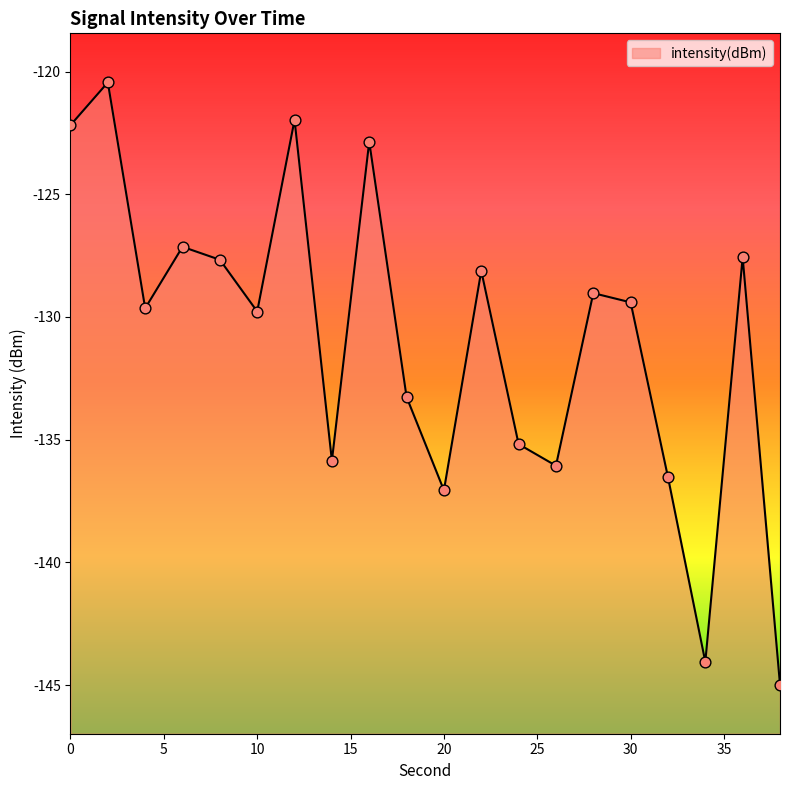

Between 34 and 38, which is larger?

34